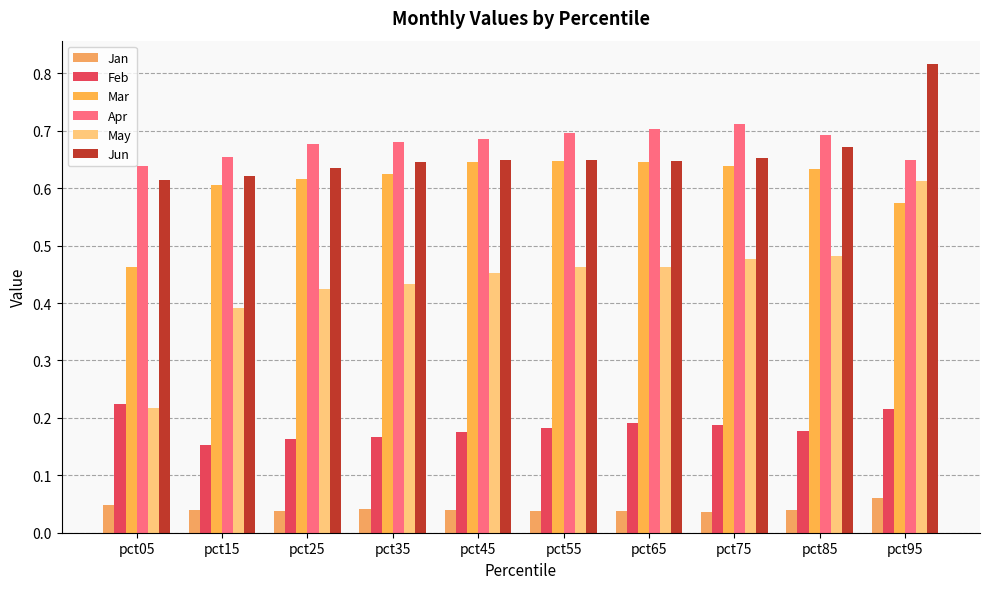

Which label corresponds to the largest value in the chart?

pct95